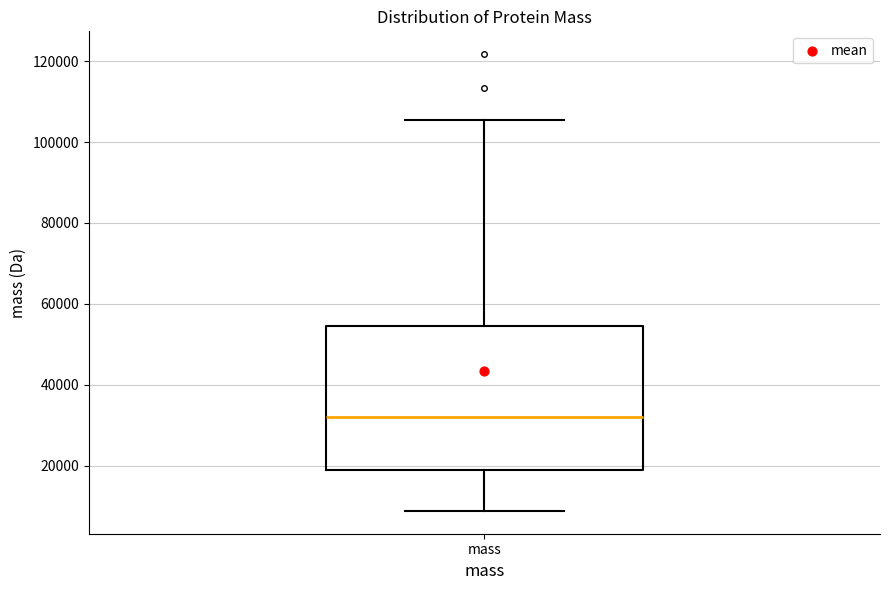

Where does the lower whisker of the box for mass end on the y-axis? The values are not printed on the chart, so give them approximately, as read against the axis.

8000